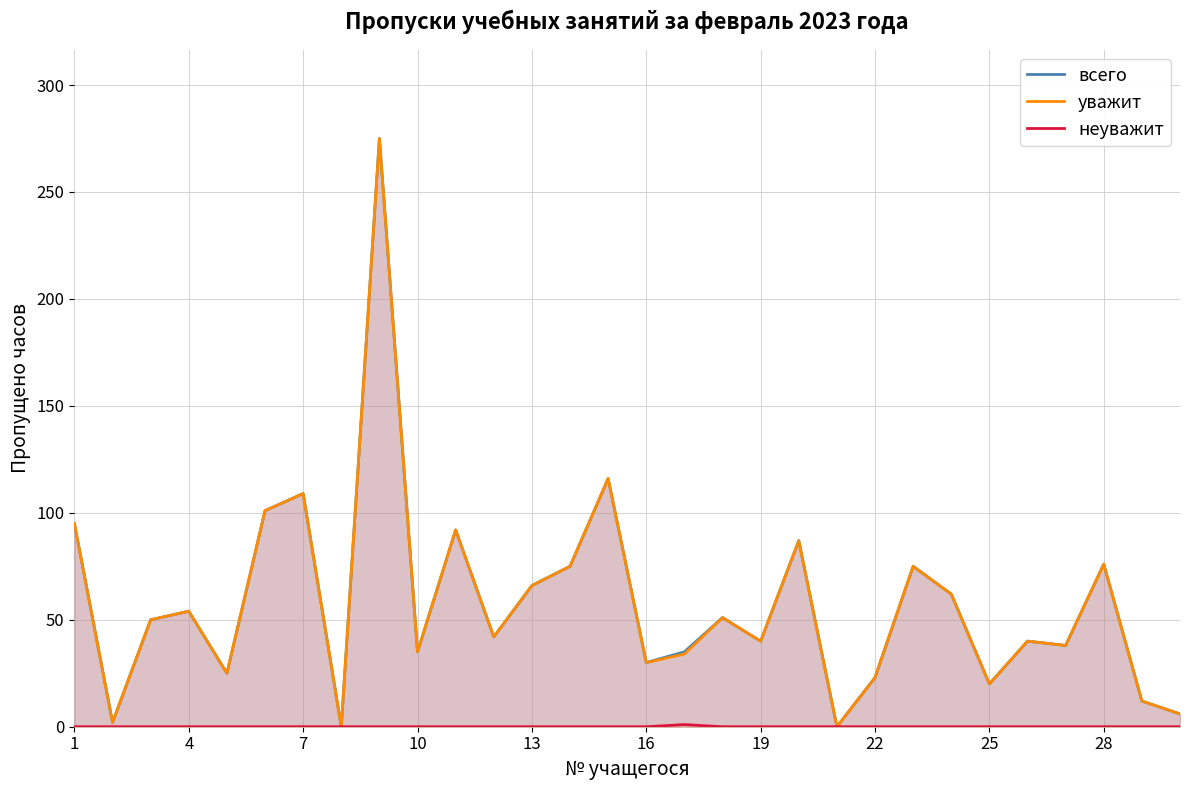

How many distinct data groups are displayed?

3